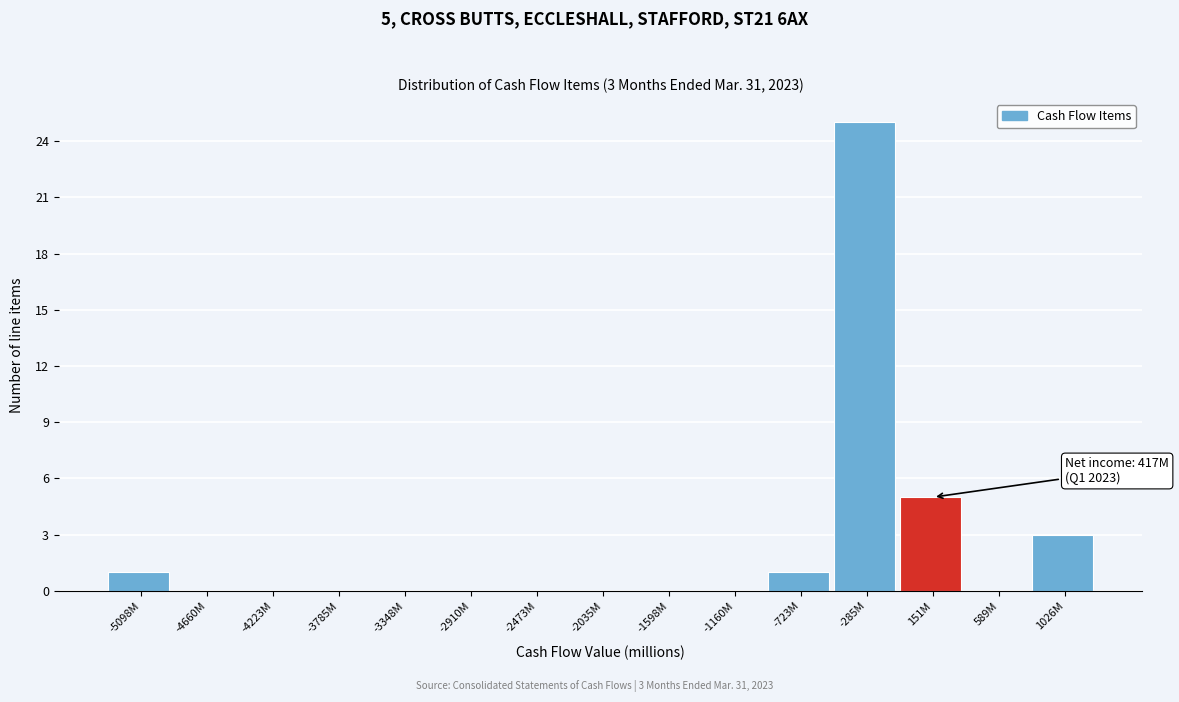

Reading left to right, transcribe all the data shown in this chart.

-5098M=1	-4660M=0	-4223M=0	-3785M=0	-3348M=0	-2910M=0	-2473M=0	-2035M=0	-1598M=0	-1160M=0	-723M=1	-285M=25	151M=5	589M=0	1026M=3